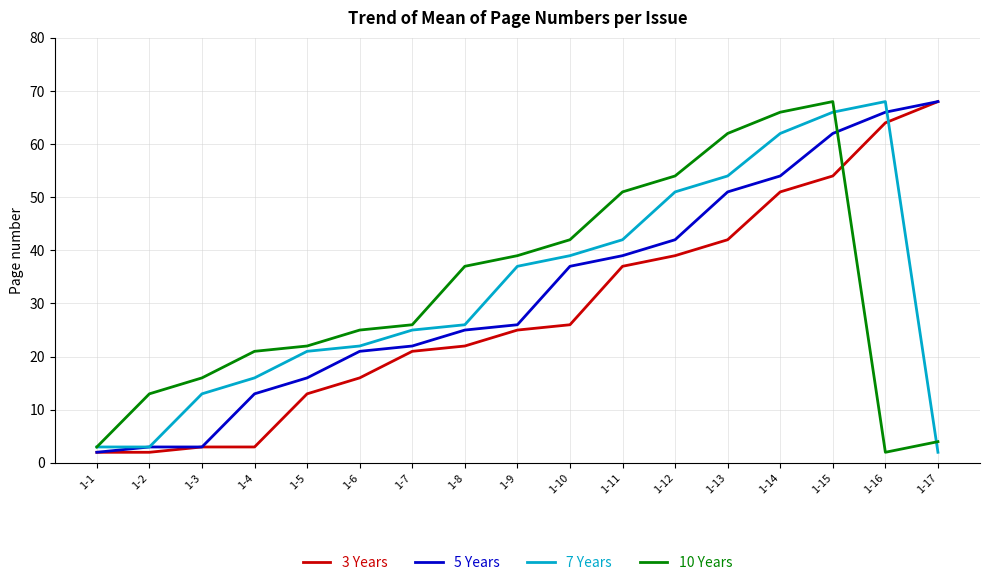

True or false: 10 Years and 3 Years intersect in this chart.

True